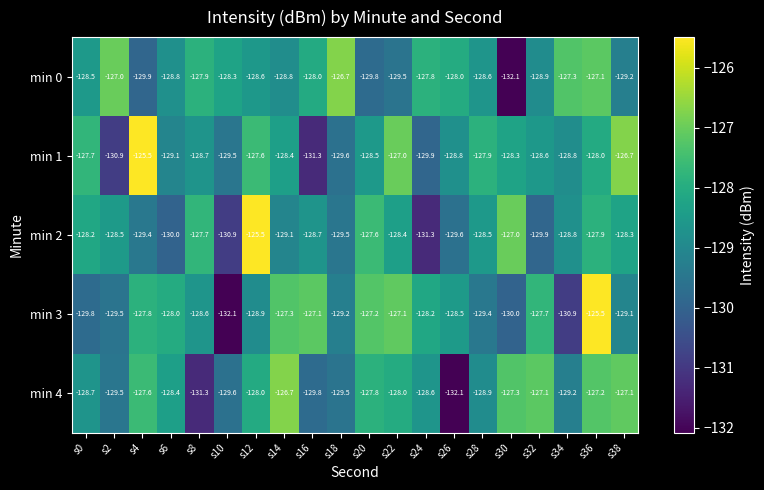

What is the difference between the second highest and minimum values in the min 4 series?

5.0